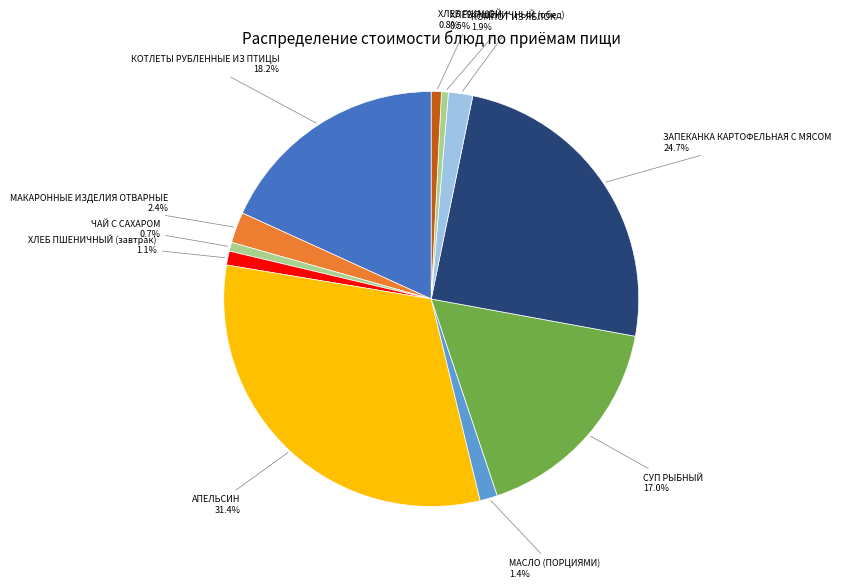

How many segments does this pie chart have?

11